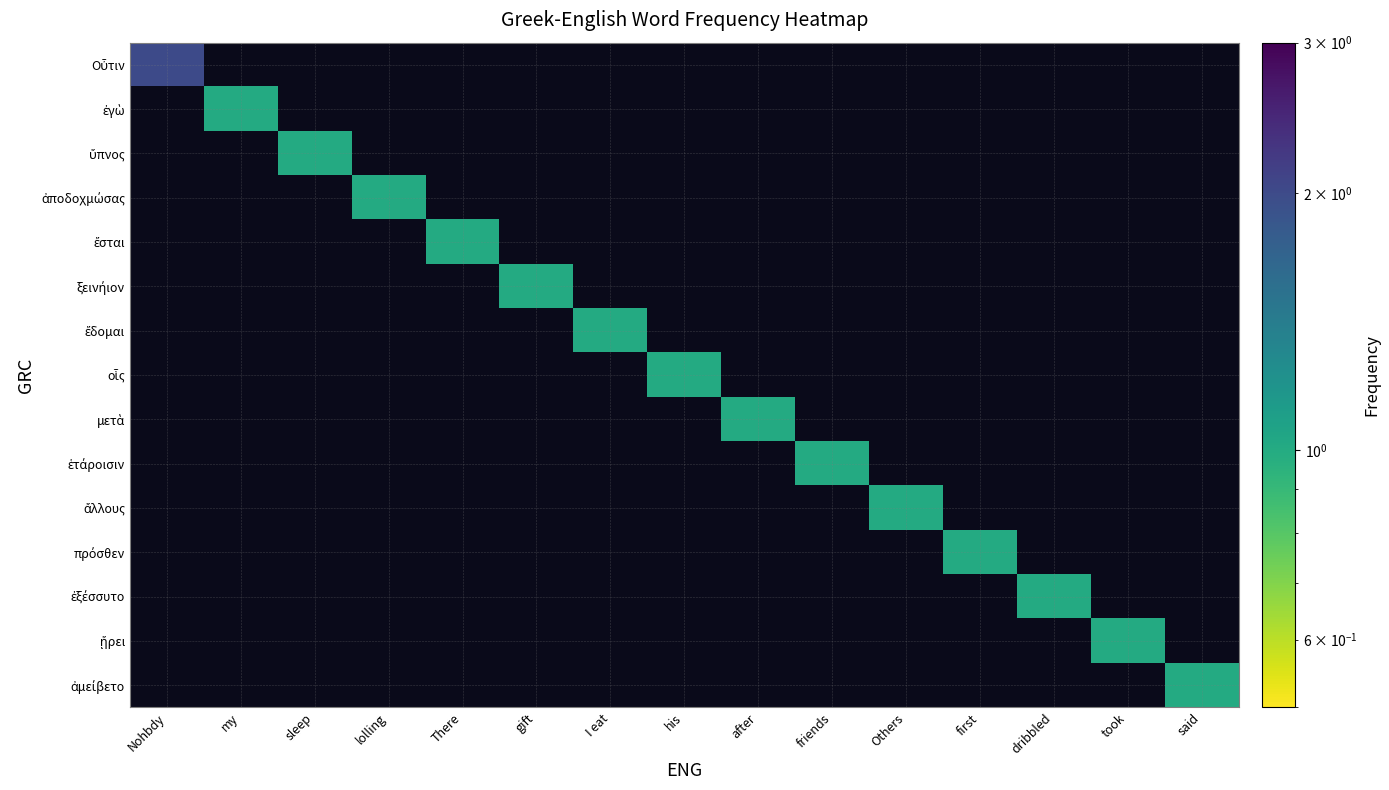

Which series has the widest spread of values?

Οὖτιν